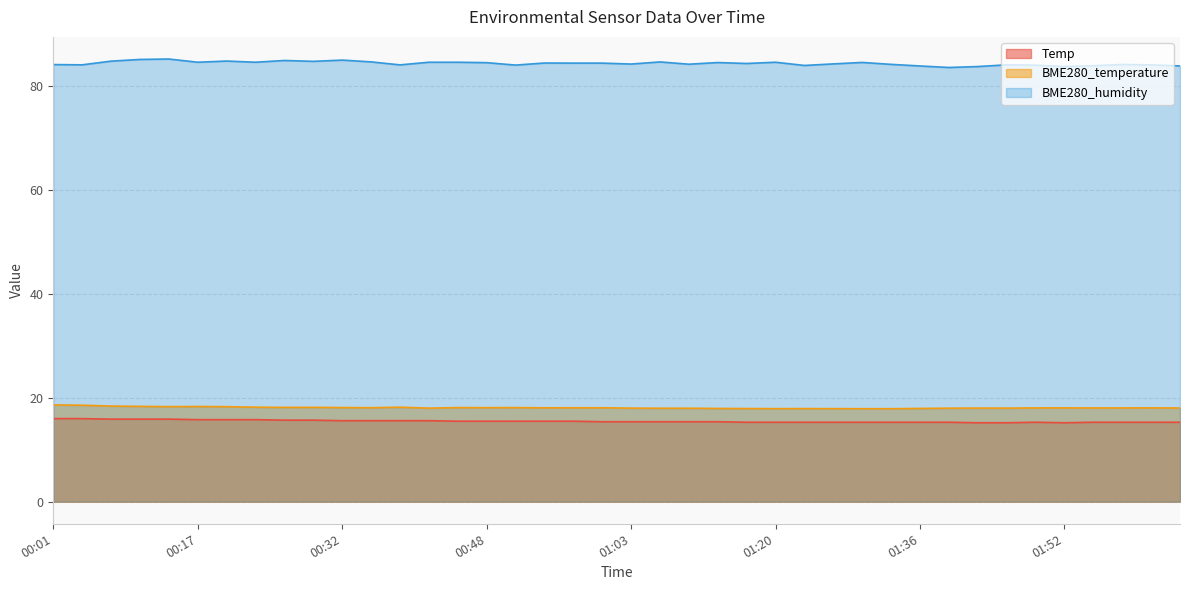

What are all the series names shown in the legend?

Temp, BME280_temperature, BME280_humidity